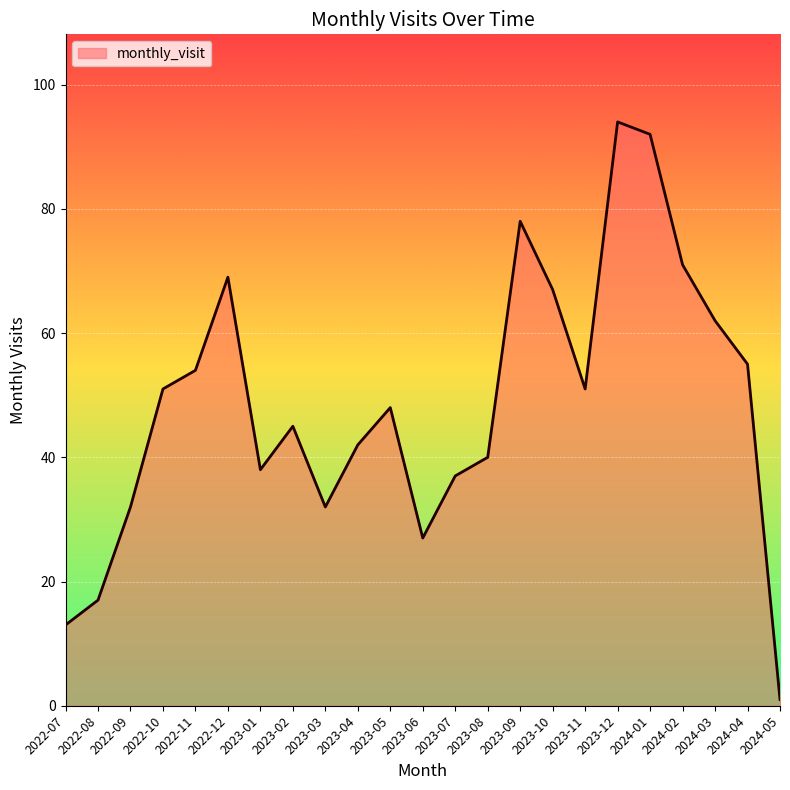

What position from the left is 2022-09?

3